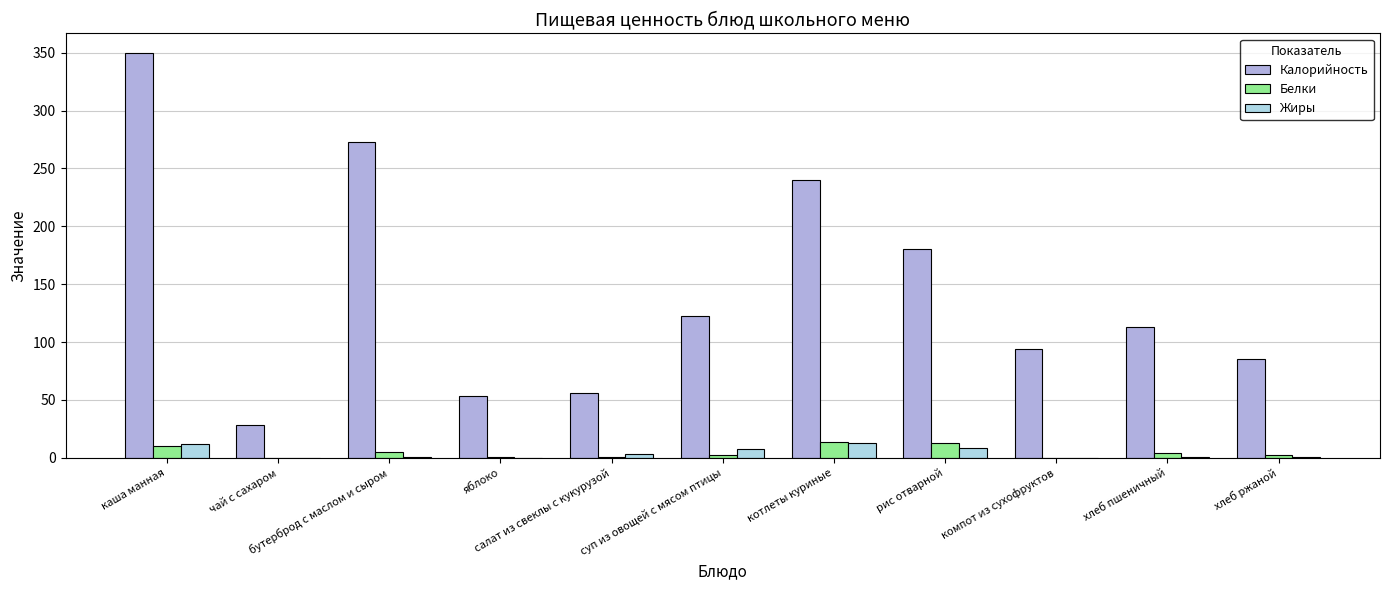

What are all the series names shown in the legend?

Калорийность, Белки, Жиры